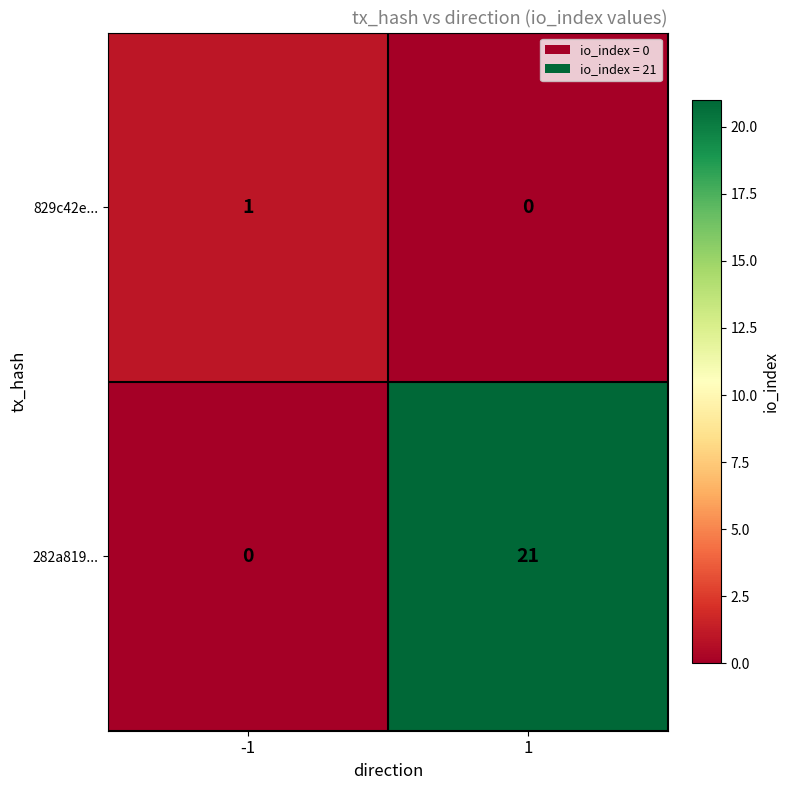

What is the sum of all 282a819... values?

21